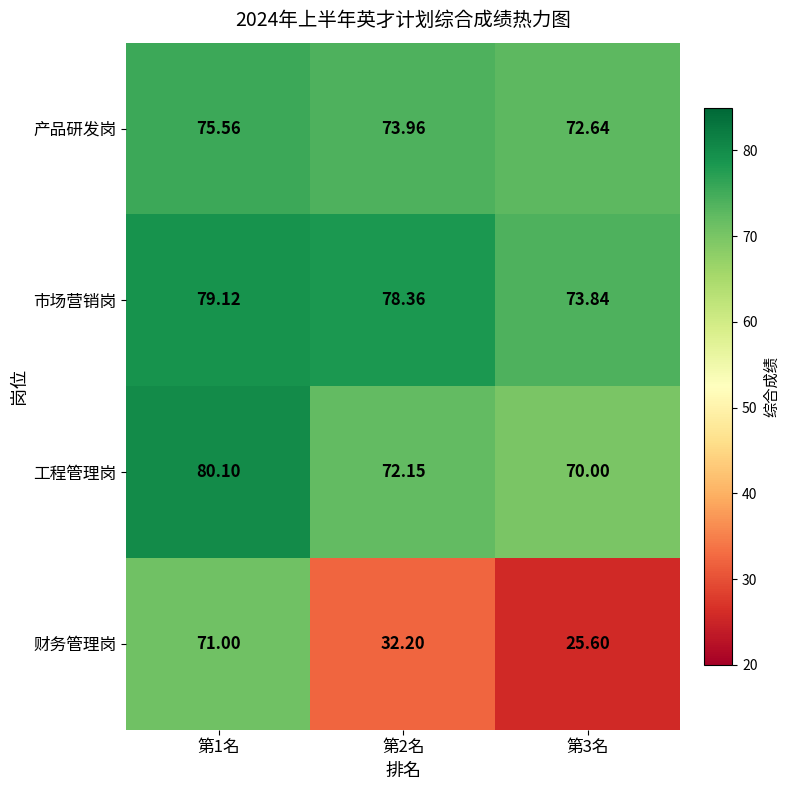

How many categories are shown in the chart?

3